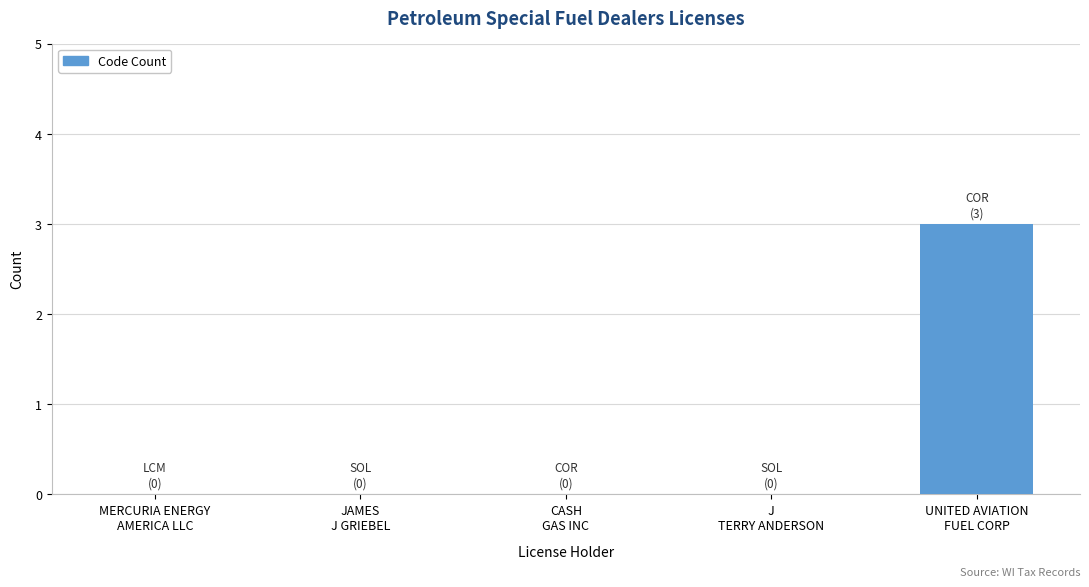

Is it true that the value at MERCURIA ENERGY
AMERICA LLC is -1?

False